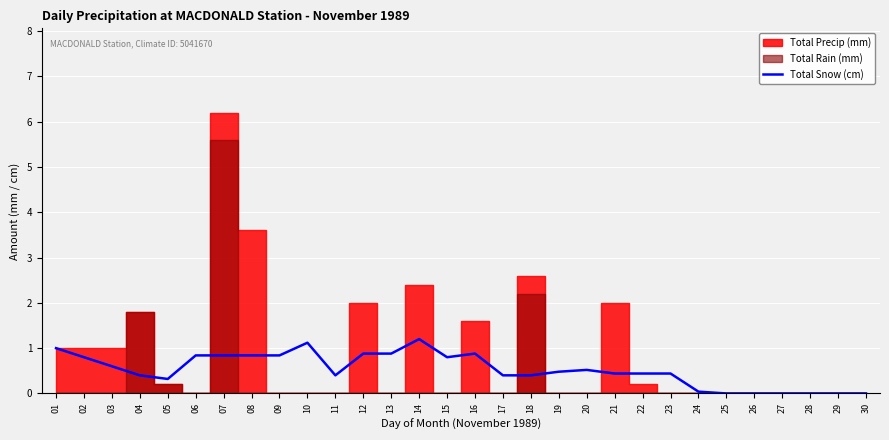

How many categories are shown in the chart?

30